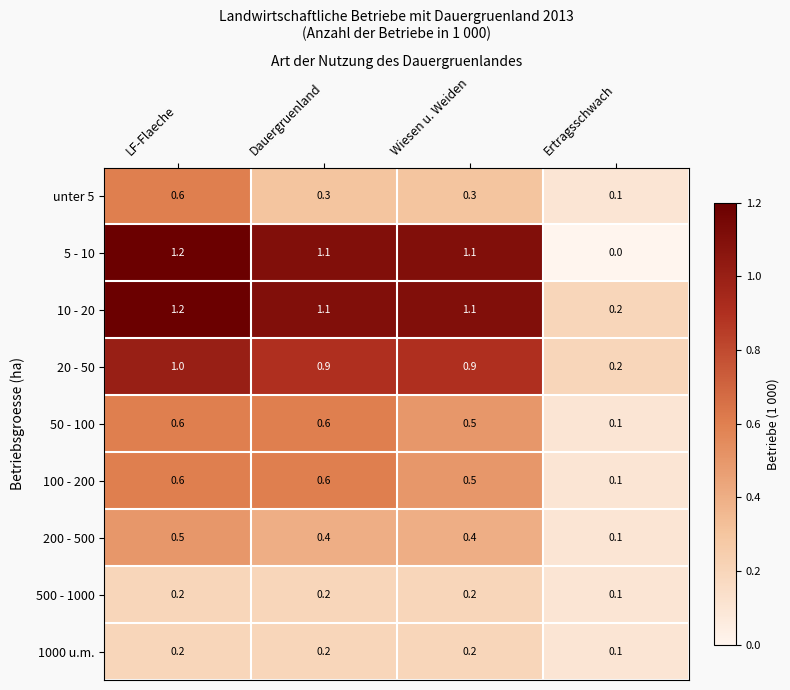

At which category is the sum across all series the highest?

LF-Flaeche